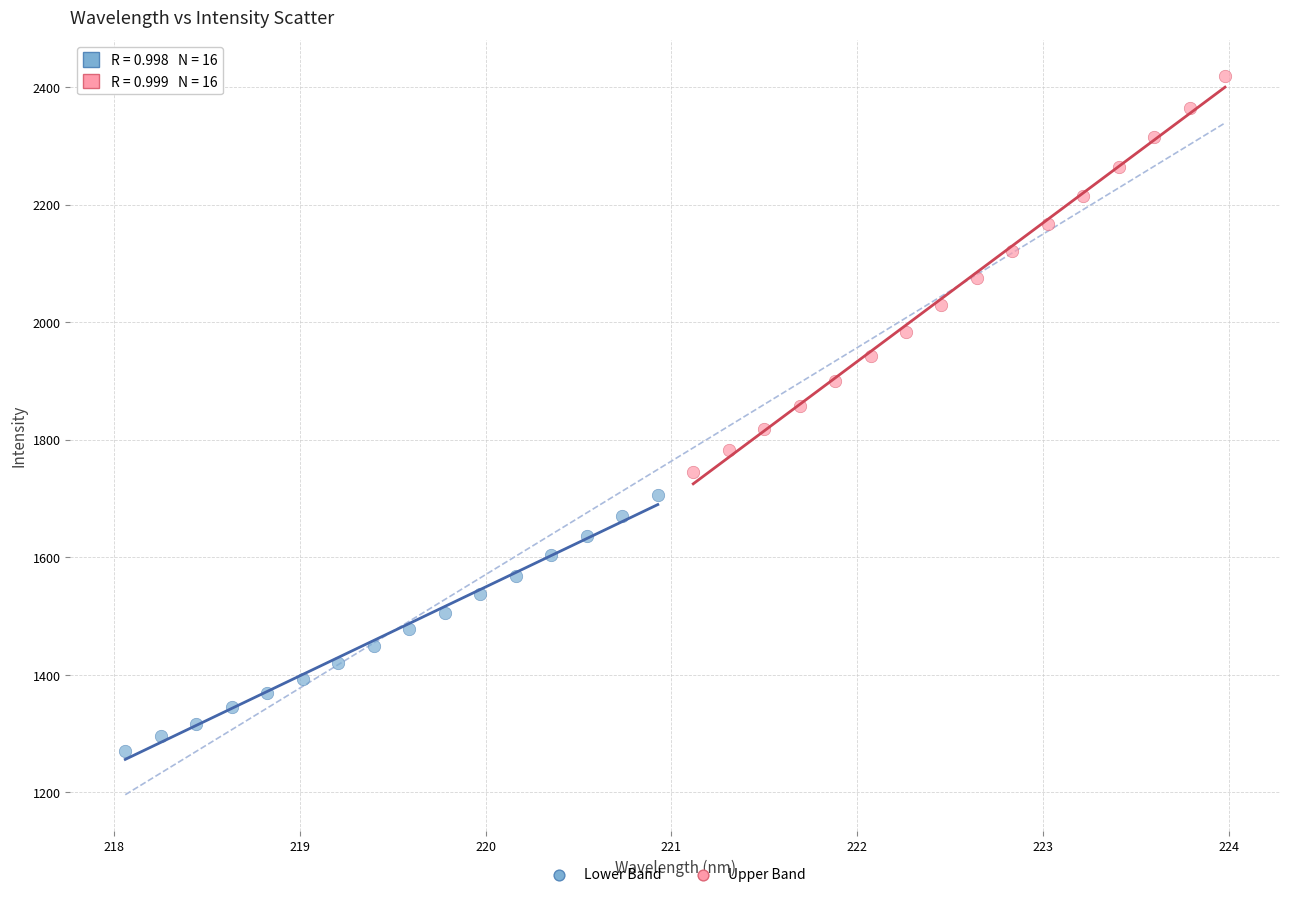

Which series contains the highest Y value?

Upper Band